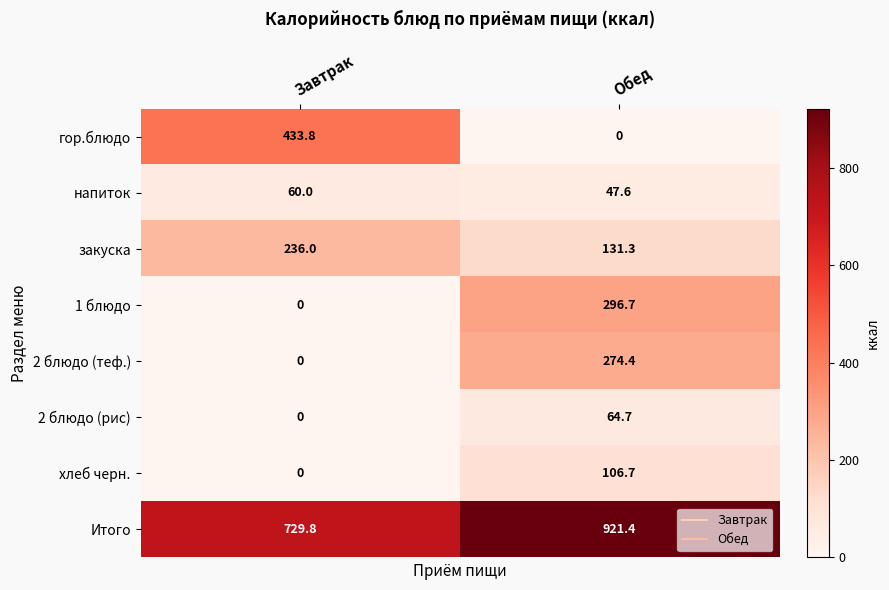

What is the difference between the напиток values at Завтрак and Обед?

12.4